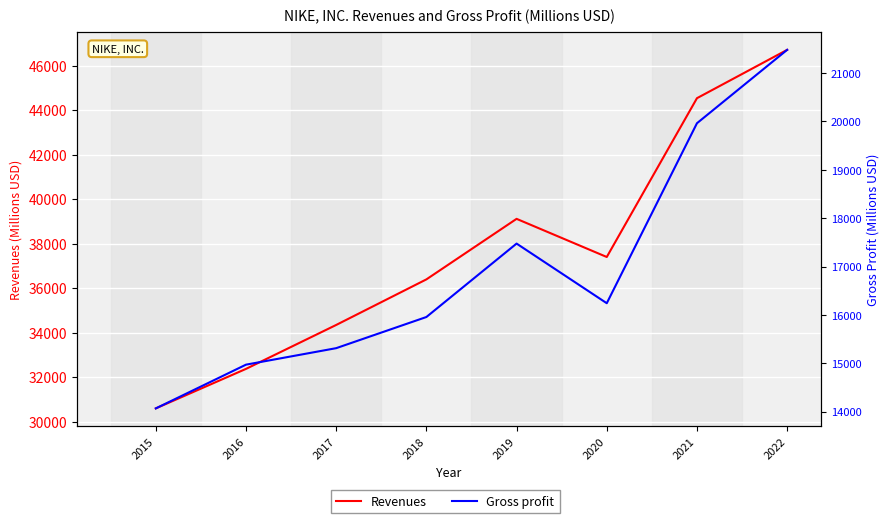

At how many categories does at least one series exceed 29907?

8